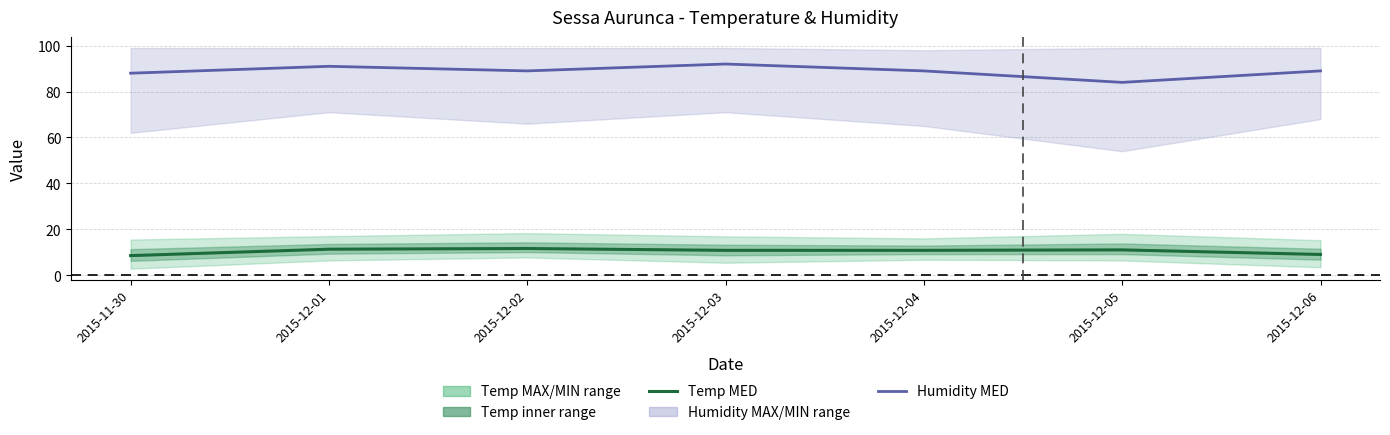

List the labels in order of Temp MED value, largest first.

2015-12-02, 2015-12-01, 2015-12-05, 2015-12-03, 2015-12-04, 2015-12-06, 2015-11-30